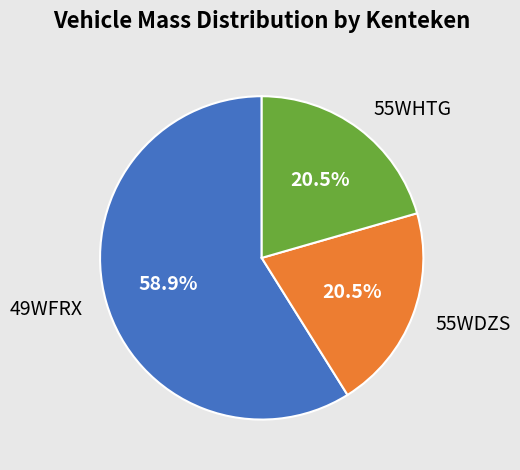

What is the largest slice in the pie chart?

49WFRX